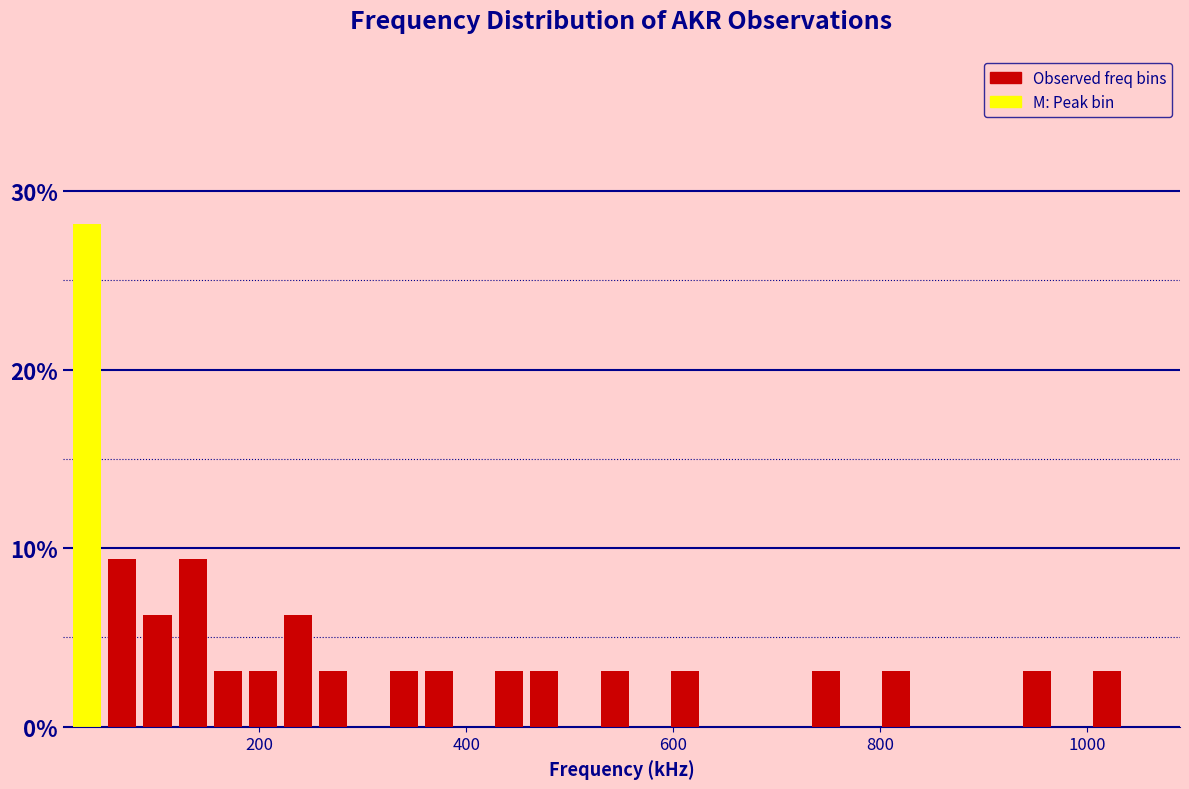

Read against the x-axis, roughly where is the centre of the tallest bar?

40